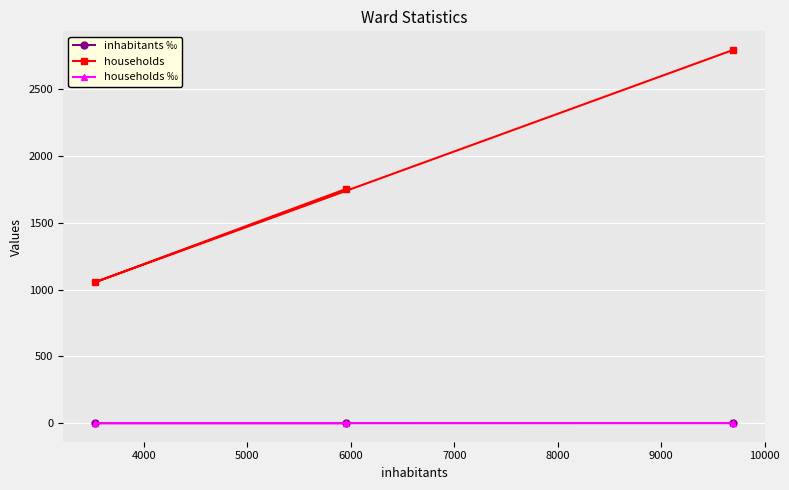

Which series has the largest range (max minus min)?

households